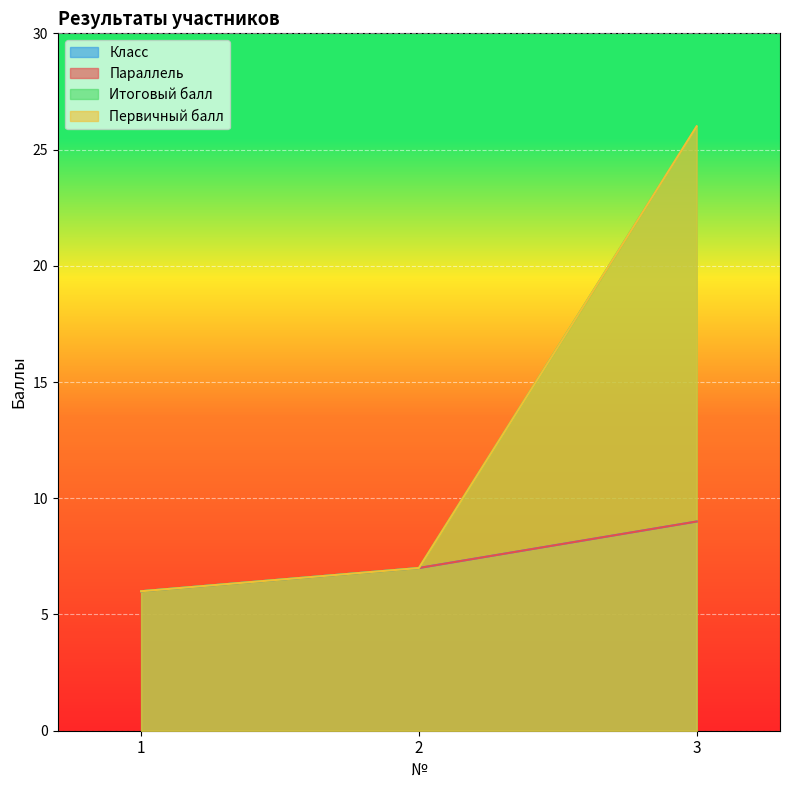

Rank the categories by Класс value from lowest to highest.

1, 2, 3